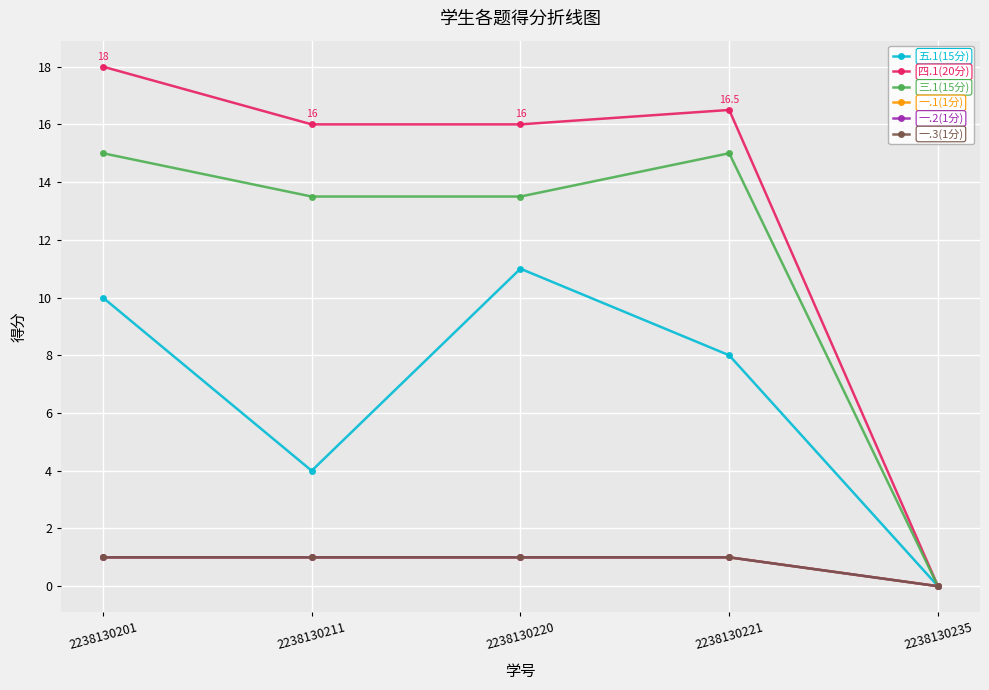

Is this an area chart (filled region under the line)?

No